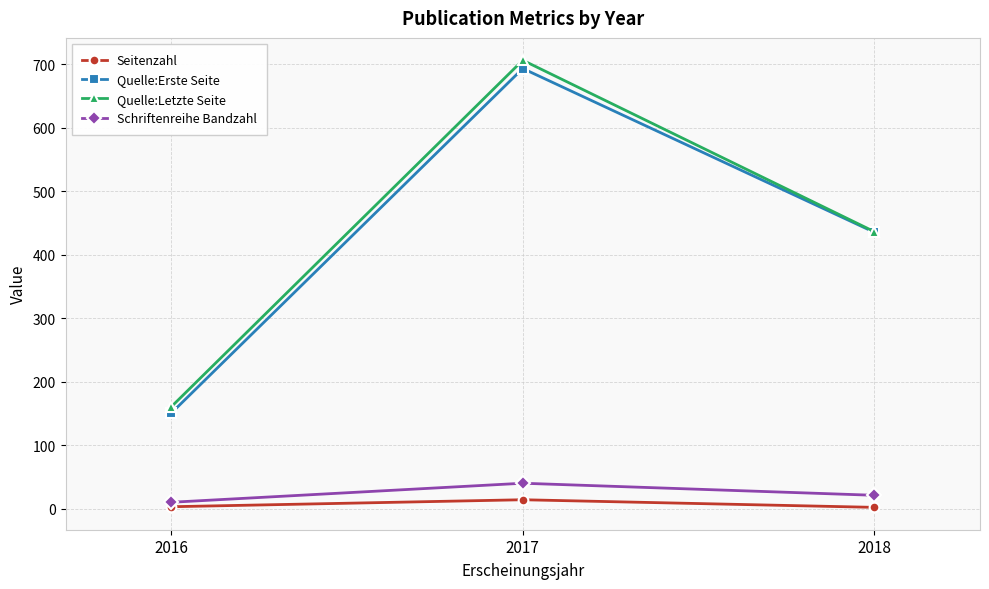

What value does the Seitenzahl series have at 2017?

14